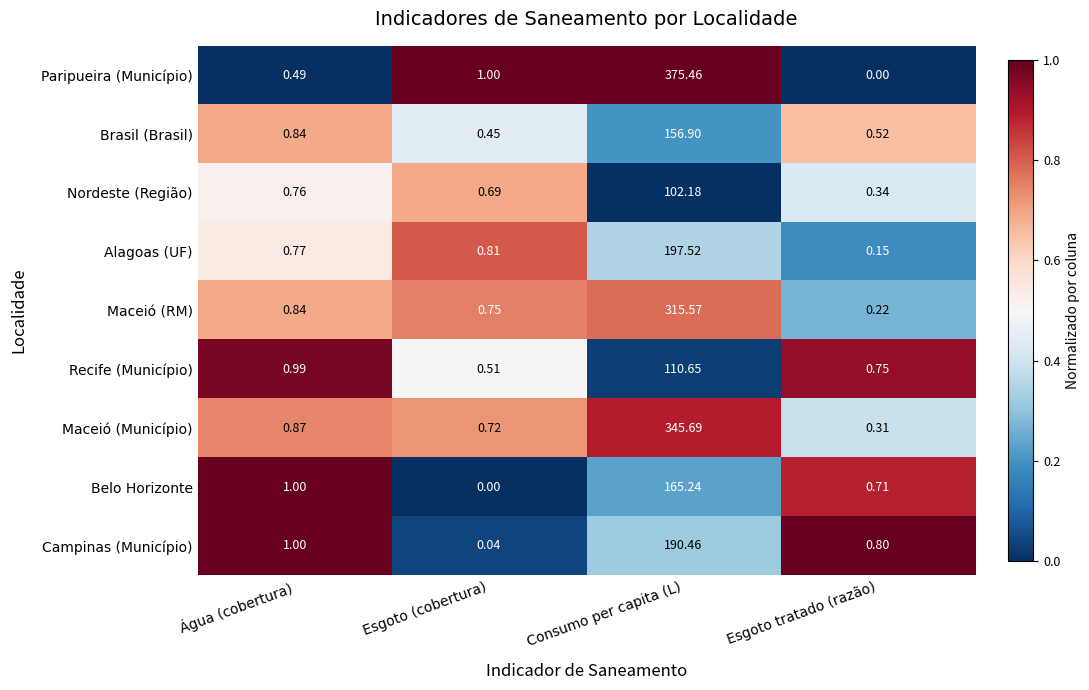

Which category has the lowest value in the Paripueira (Município) series?

Esgoto tratado (razão)